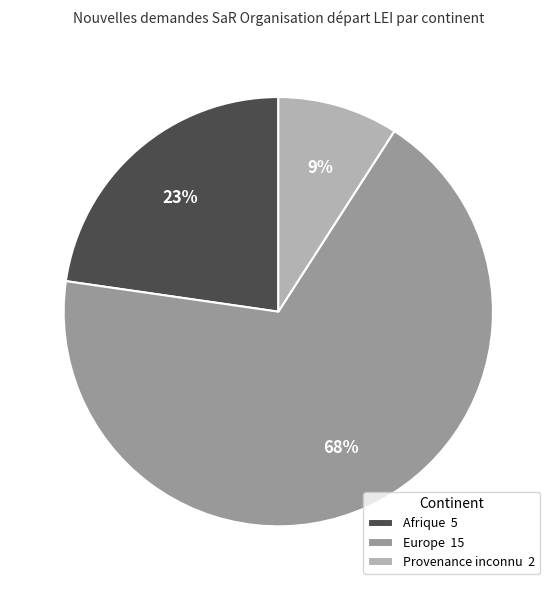

Which category has the smallest portion of the pie?

Provenance inconnu 2